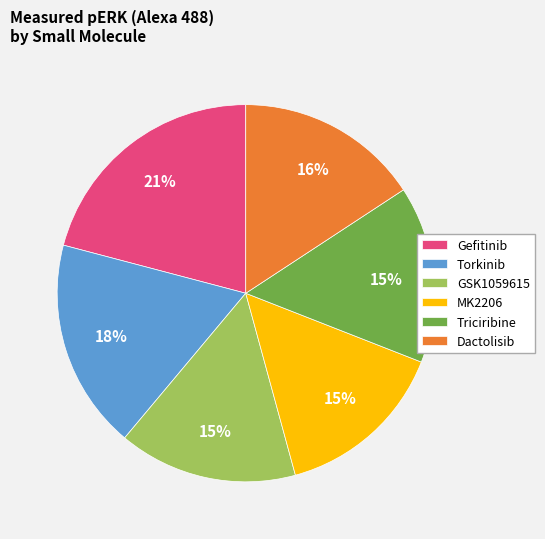

Does any single category account for the majority?

No